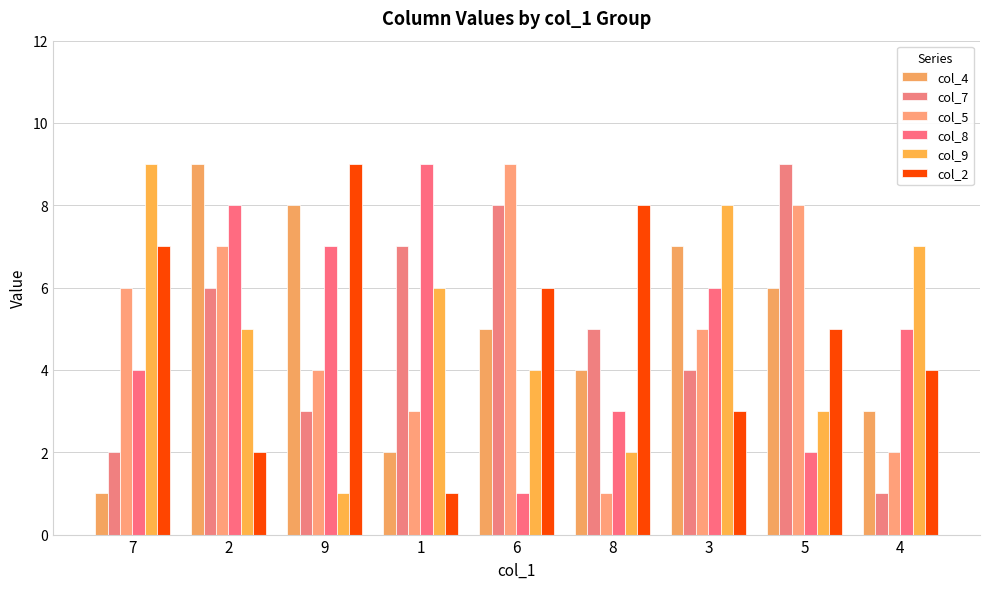

List the series in order of their peak value, highest first.

col_4, col_7, col_5, col_8, col_9, col_2